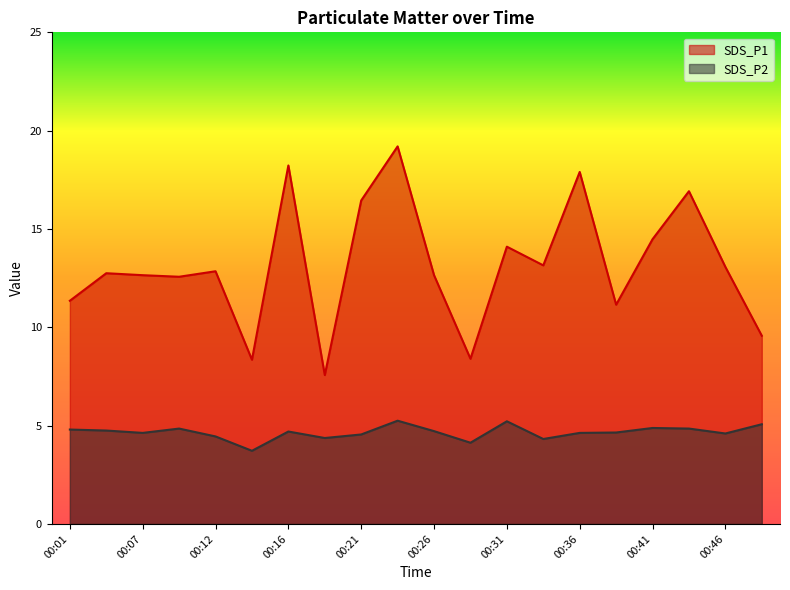

Does the chart have visible grid lines?

No